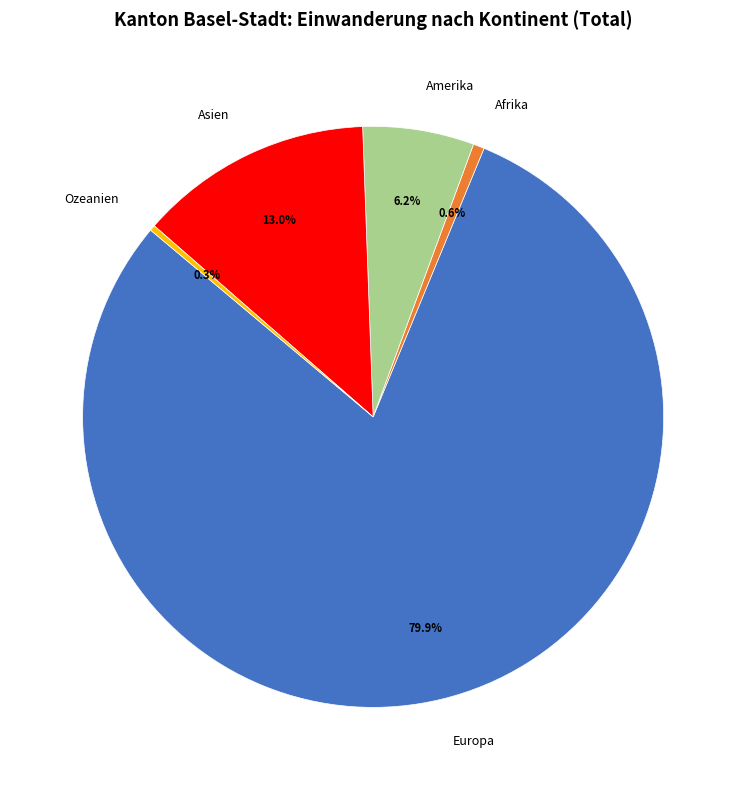

To the nearest percent, what is the difference between the largest and smallest slice percentages?

80%